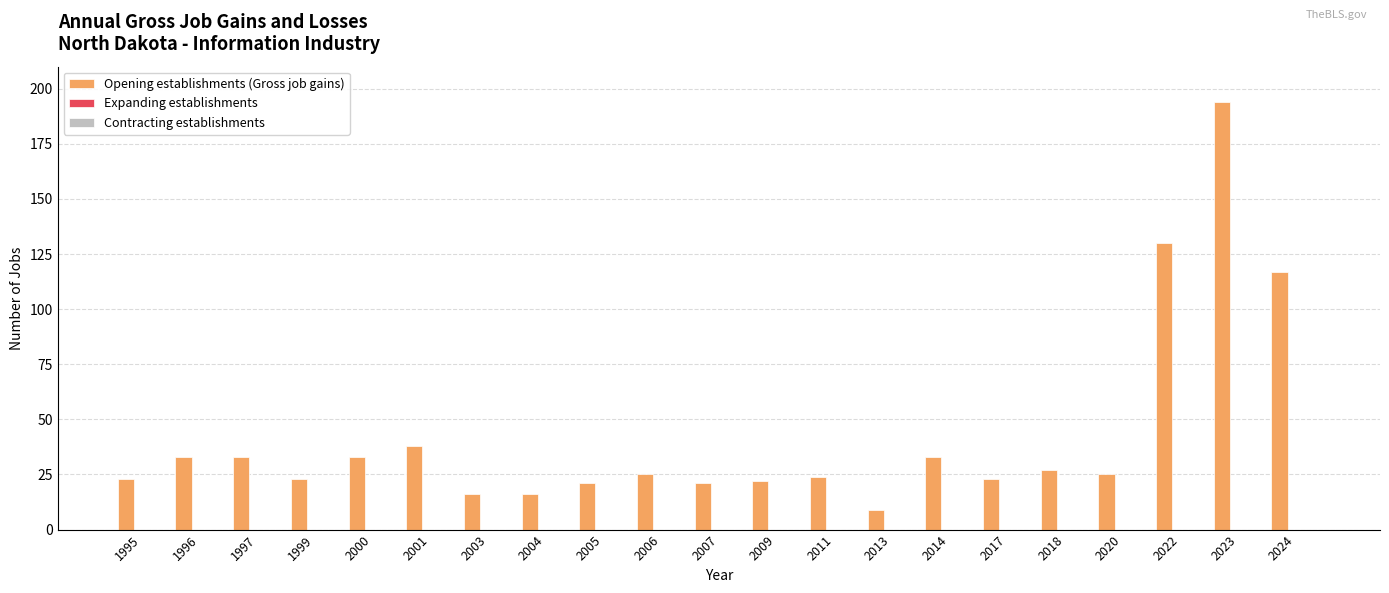

What is the maximum value shown in the chart?

194